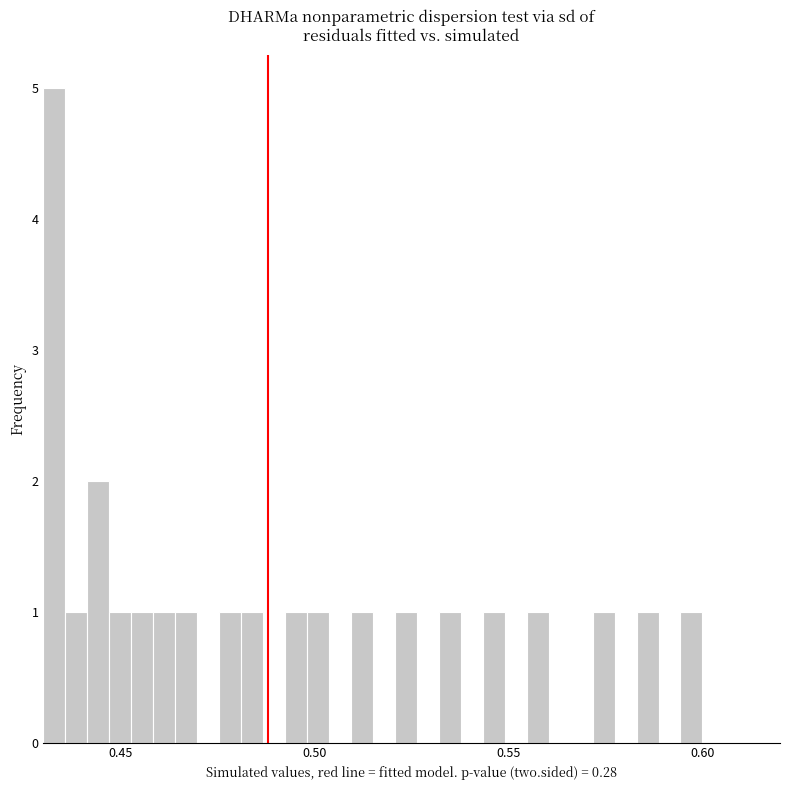

Read against the x-axis, roughly where is the centre of the tallest bar?

0.435